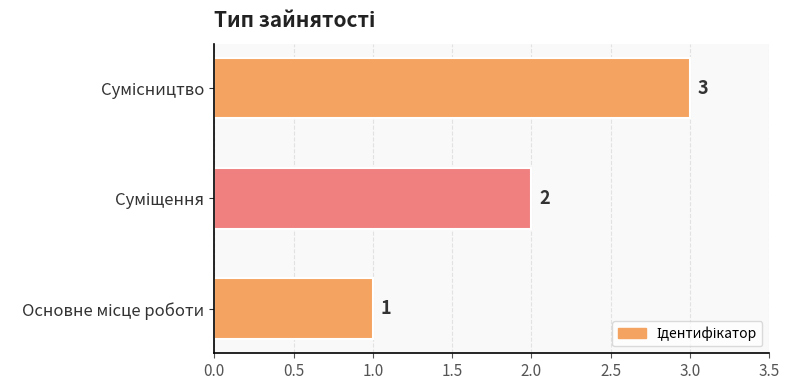

What is the greatest value displayed?

3